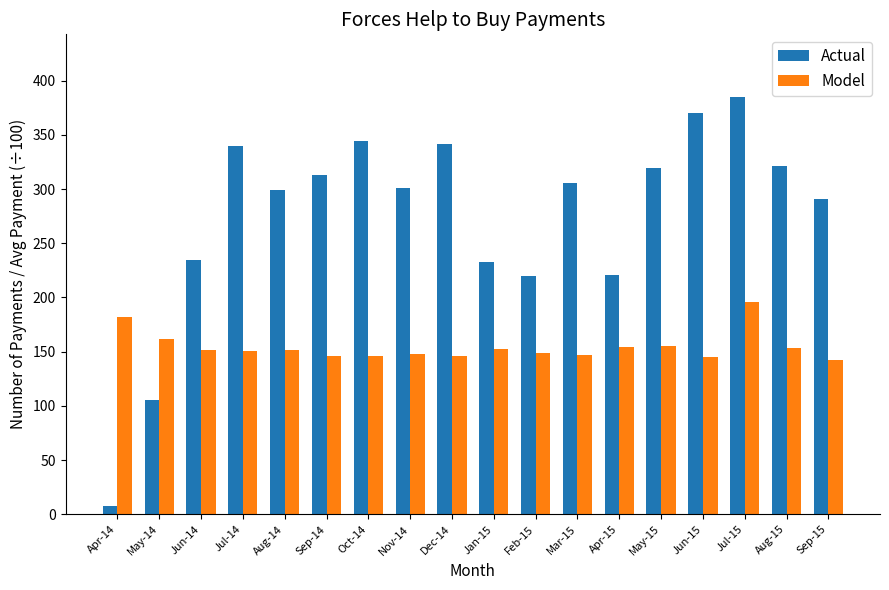

What is the sum of the Actual values at Jun-14 and Apr-15?

456.0